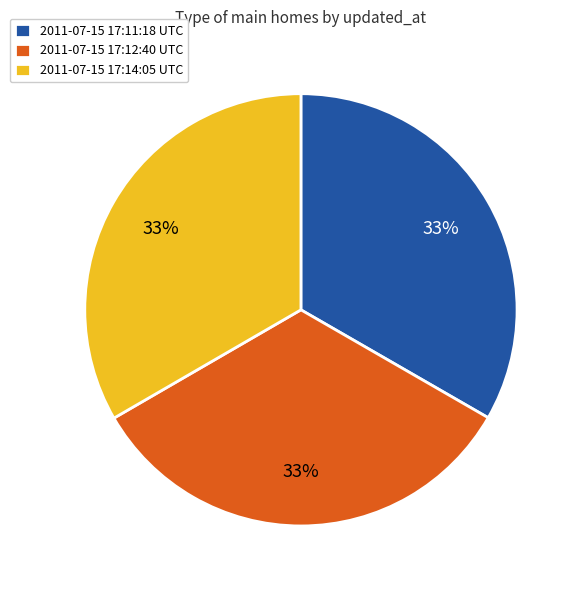

Is 2011-07-15 17:12:40 UTC the majority of the pie?

No